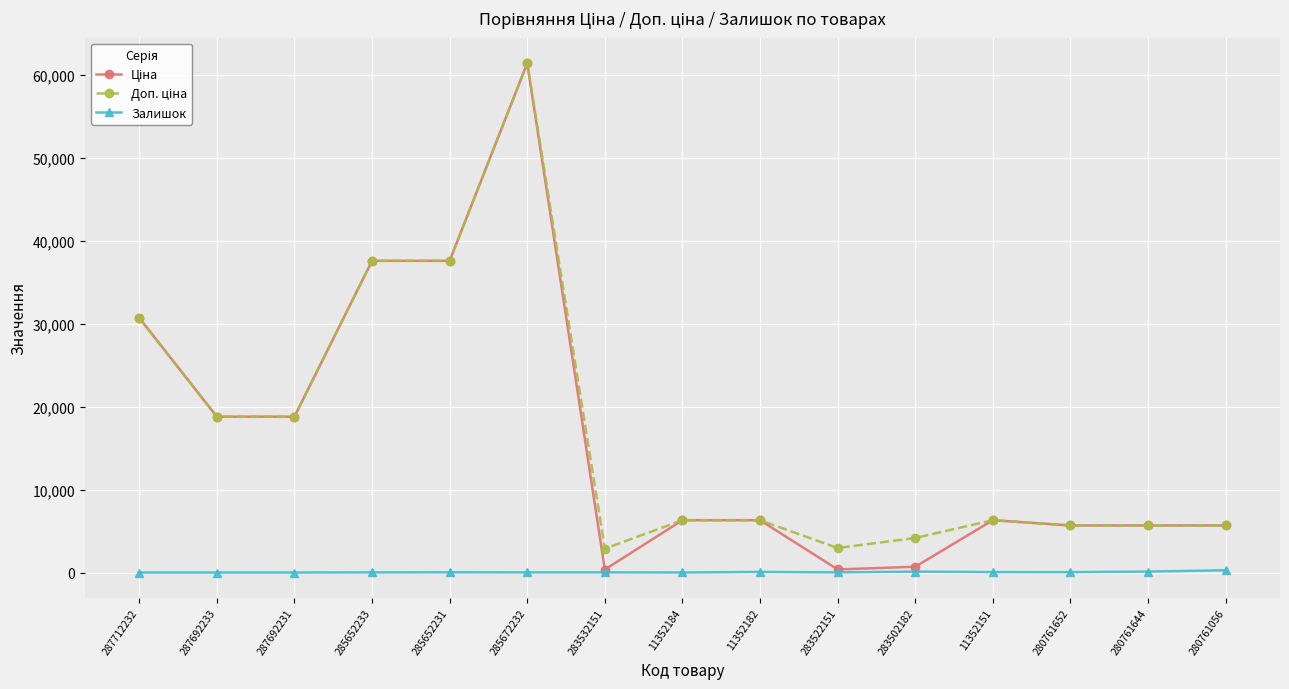

Is it true that Залишок equals 49.0 at 11352151?

True